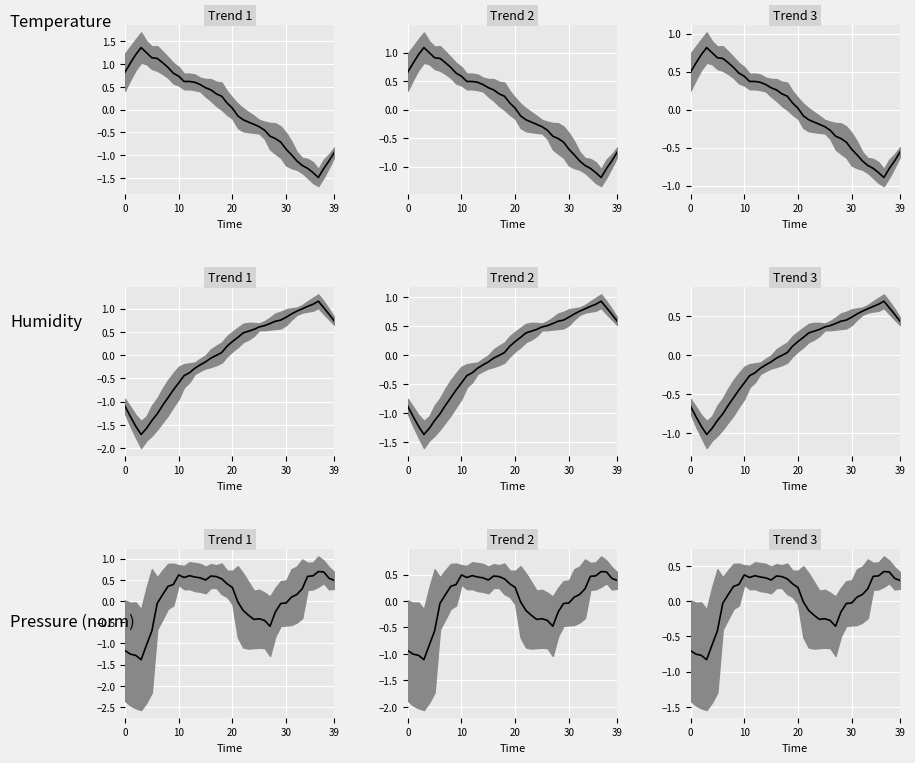

Where is the first local maximum for Trend 1?

10